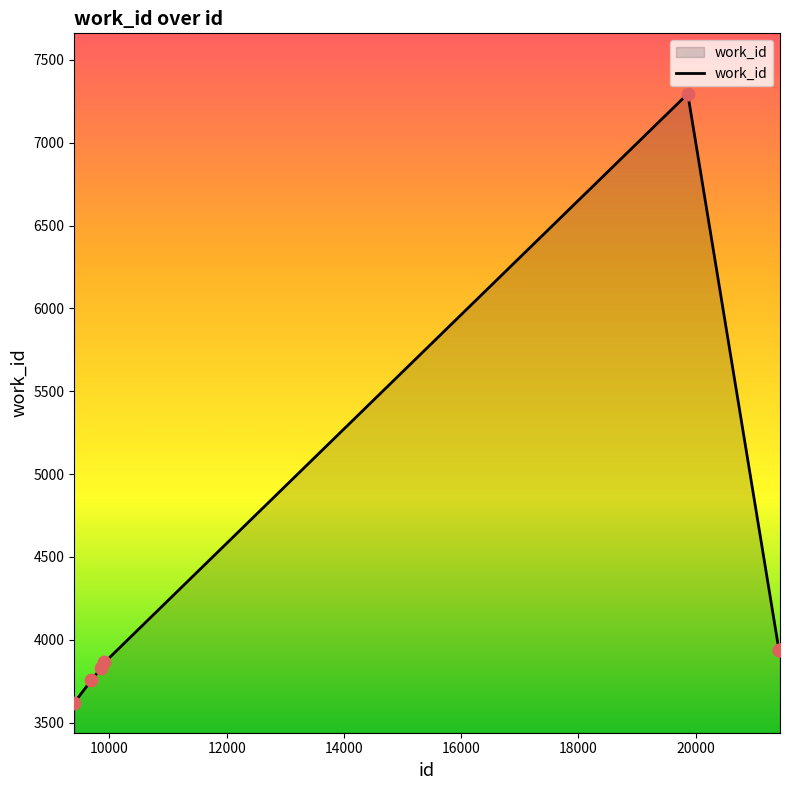

What is the difference between the maximum and minimum values?

3676